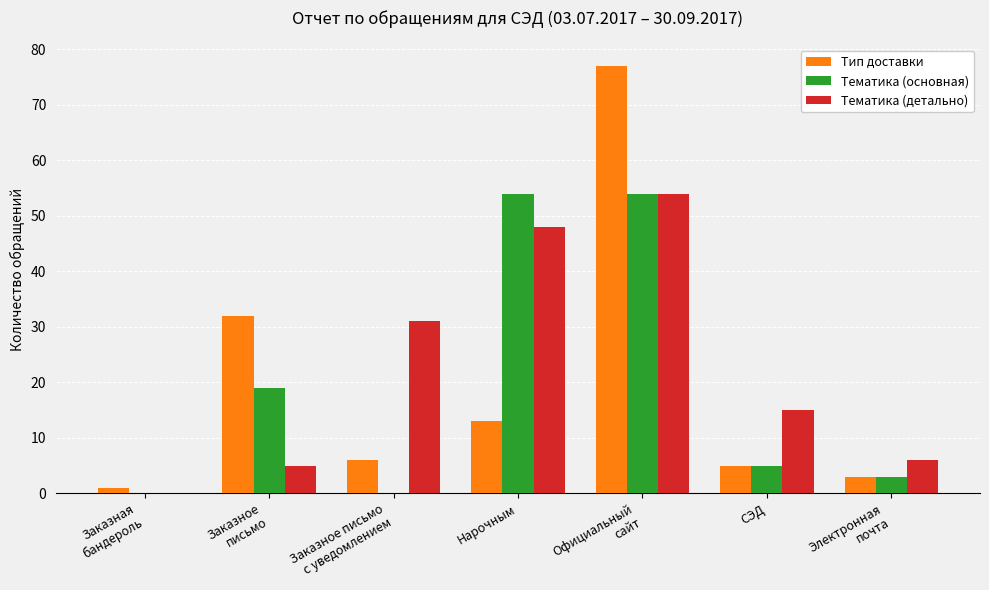

Count the number of categories in the chart.

7